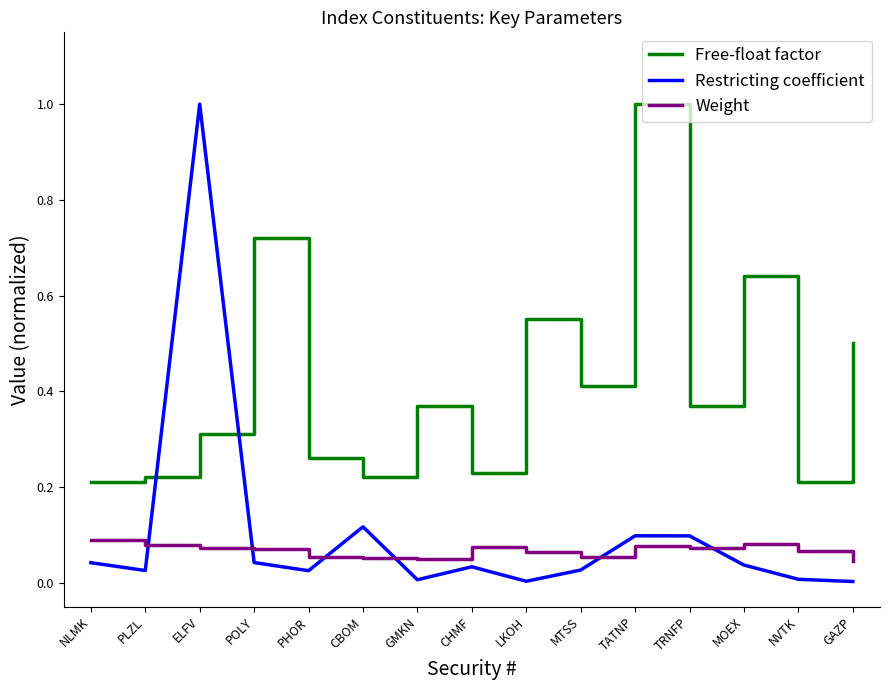

Rank the series at PLZL from lowest to highest value.

Restricting coefficient, Weight, Free-float factor